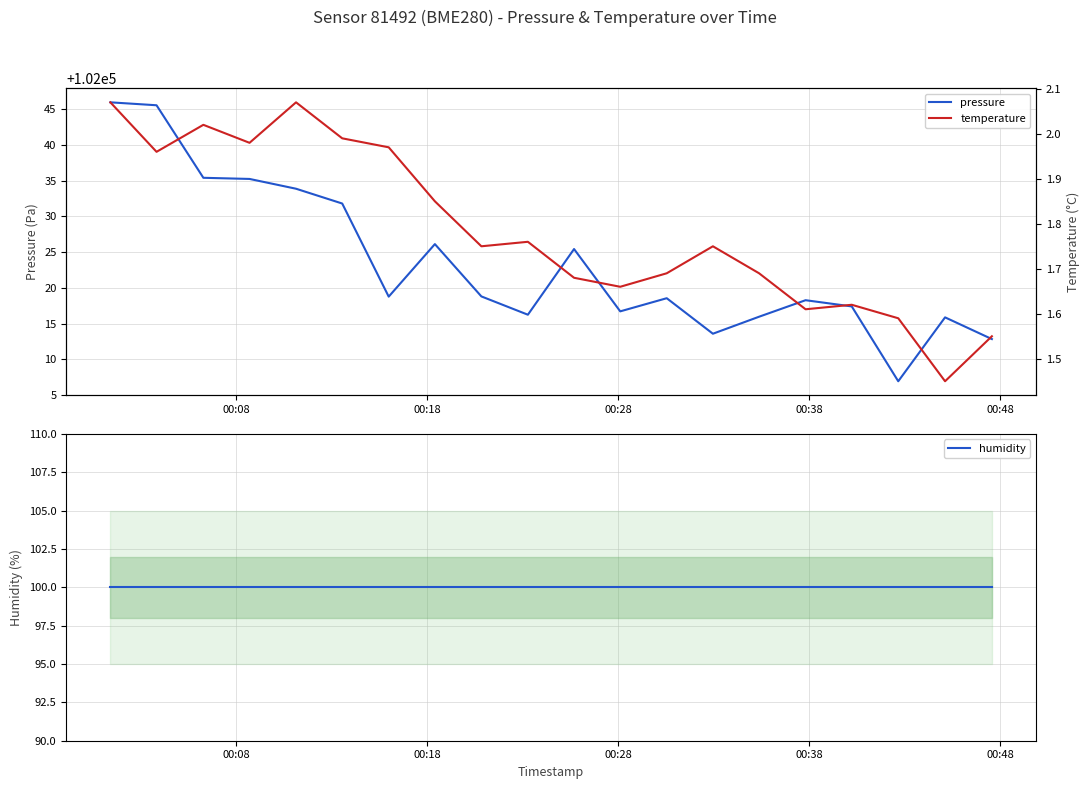

Is it true that temperature equals 3.4 at 00:28?

False